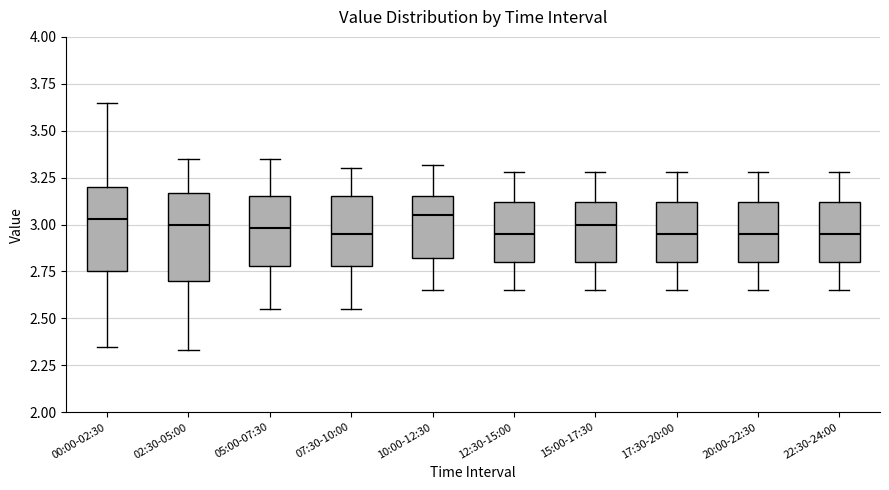

Reading left to right, transcribe this box plot: for each box, give where its median line is, the range the box spans, and where its two whiskers end, as read against the y-axis. The values are not printed on the chart, so give them approximately, as read against the axis.

00:00-02:30: median 3.05, box 2.75 to 3.20, whiskers 2.35 to 3.65
02:30-05:00: median 3.00, box 2.70 to 3.15, whiskers 2.35 to 3.35
05:00-07:30: median 3.00, box 2.80 to 3.15, whiskers 2.55 to 3.35
07:30-10:00: median 2.95, box 2.80 to 3.15, whiskers 2.55 to 3.30
10:00-12:30: median 3.05, box 2.80 to 3.15, whiskers 2.65 to 3.30
12:30-15:00: median 2.95, box 2.80 to 3.10, whiskers 2.65 to 3.30
15:00-17:30: median 3.00, box 2.80 to 3.10, whiskers 2.65 to 3.30
17:30-20:00: median 2.95, box 2.80 to 3.10, whiskers 2.65 to 3.30
20:00-22:30: median 2.95, box 2.80 to 3.10, whiskers 2.65 to 3.30
22:30-24:00: median 2.95, box 2.80 to 3.10, whiskers 2.65 to 3.30